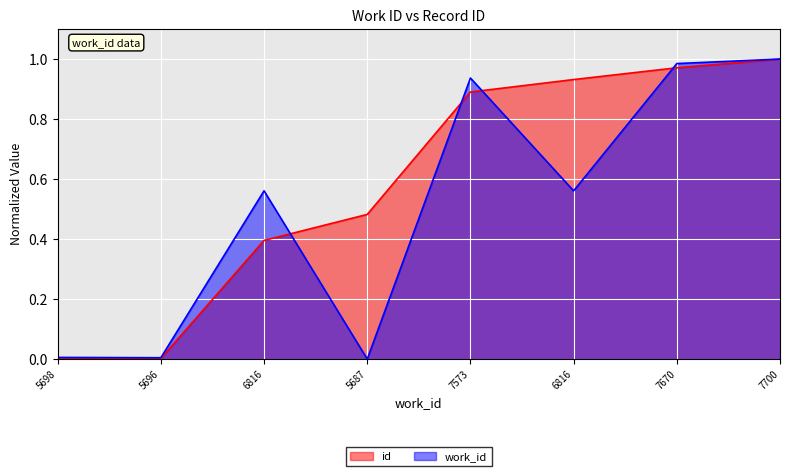

What is the label of the 1st point from the left?

5698